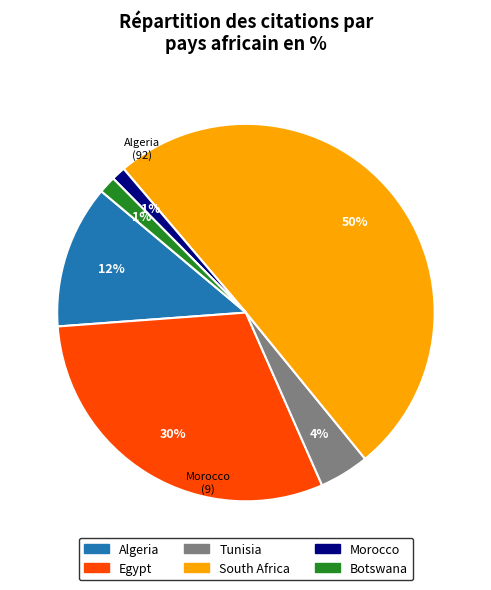

What is the majority slice?

South Africa